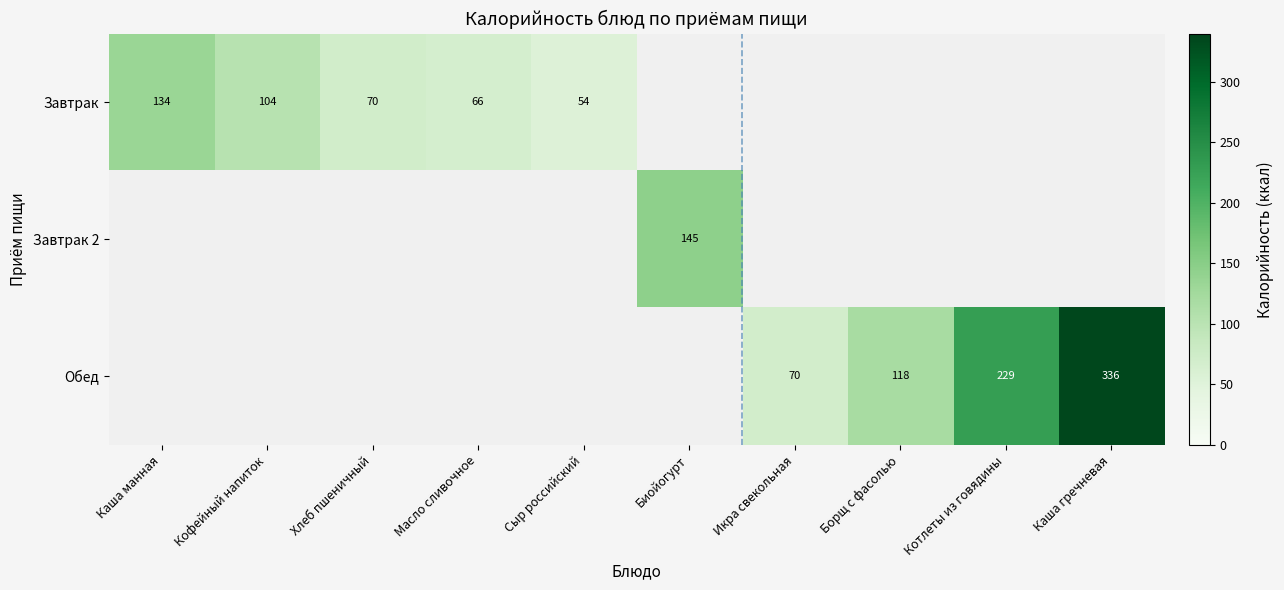

The Завтрак series shows 89.6 at Сыр российский. True or false?

False